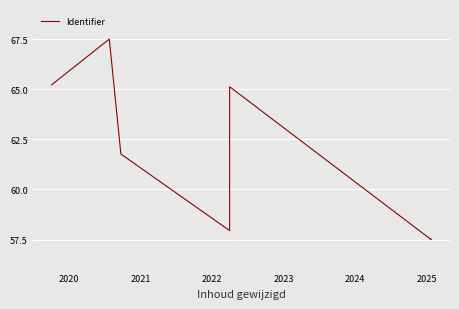

Which label corresponds to the largest value in the chart?

2020